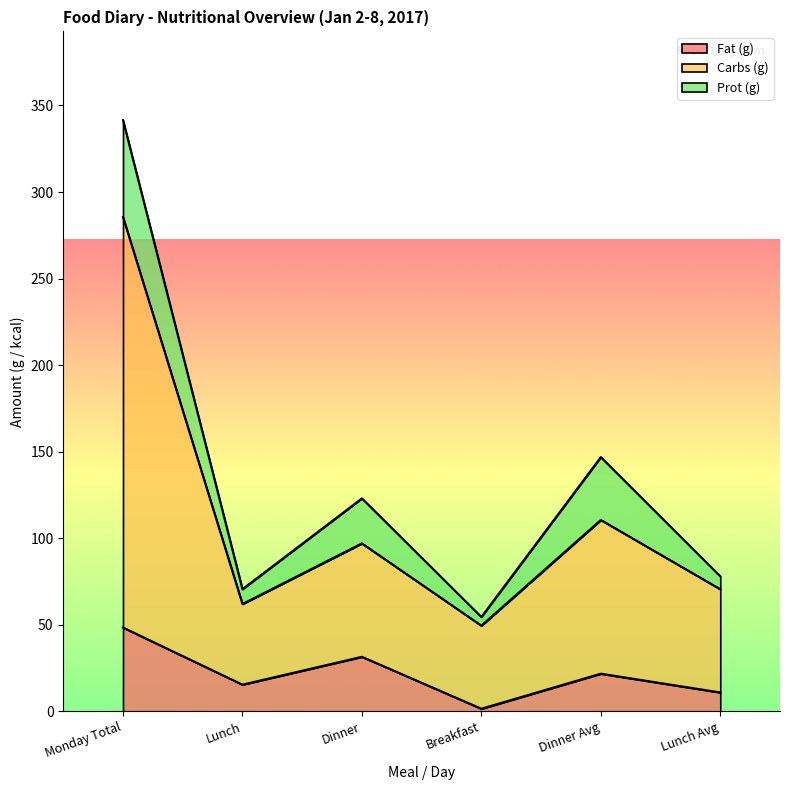

What is the sum of the Fat (g) values at Lunch and Monday Total?

63.8